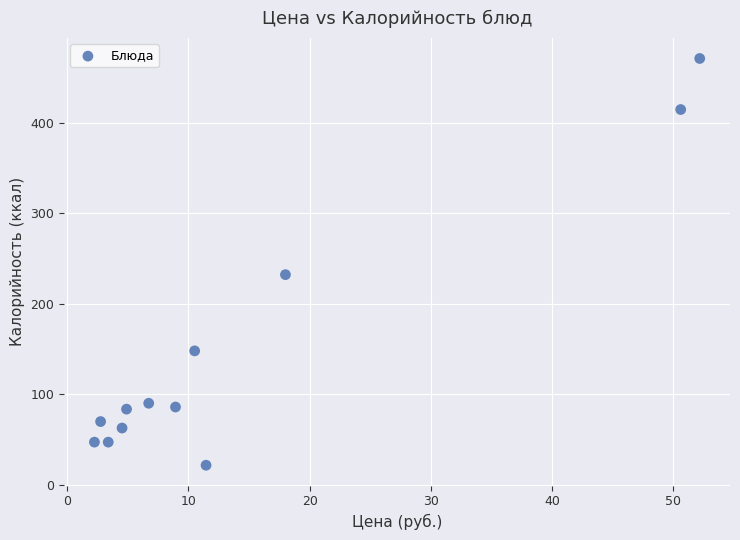

What Y value in the scatter plot is closest to 246?

231.9